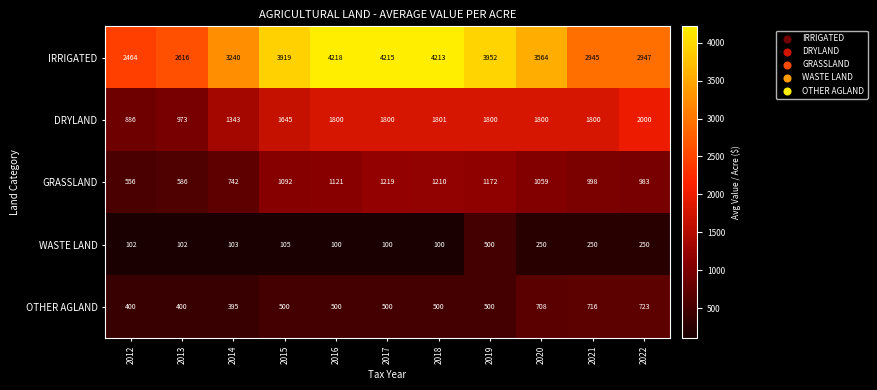

List the series in order of their peak value, lowest first.

WASTE LAND, OTHER AGLAND, GRASSLAND, DRYLAND, IRRIGATED